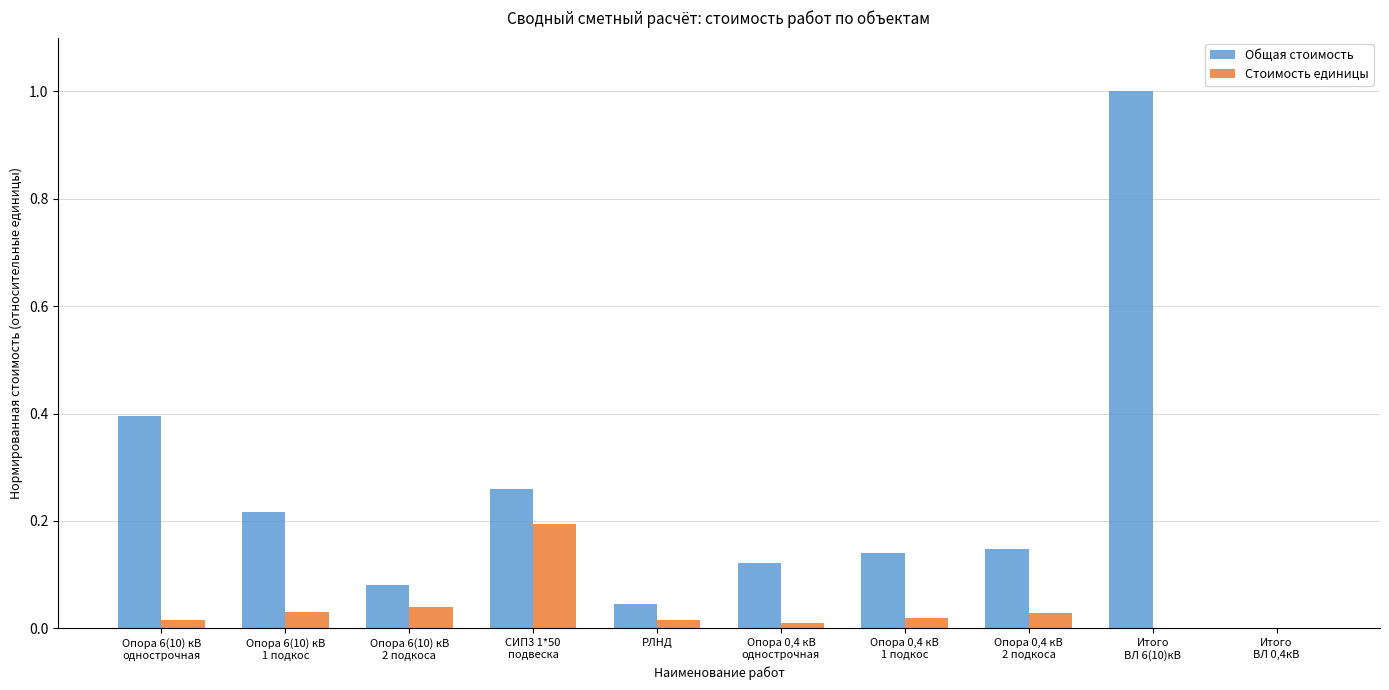

What is the greatest value displayed?

1.0